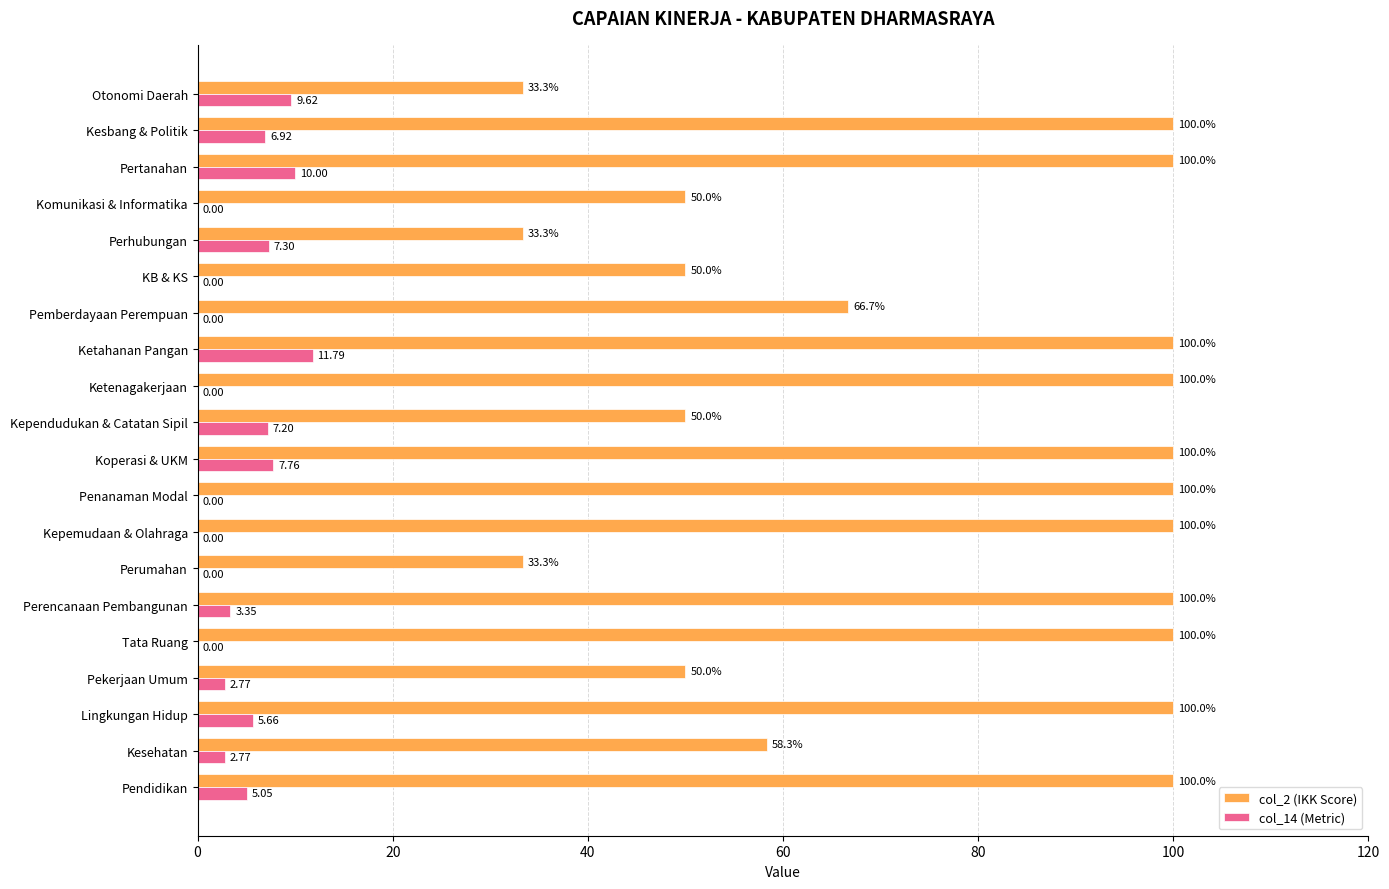

What is the total value across all series at Penanaman Modal?

100.0